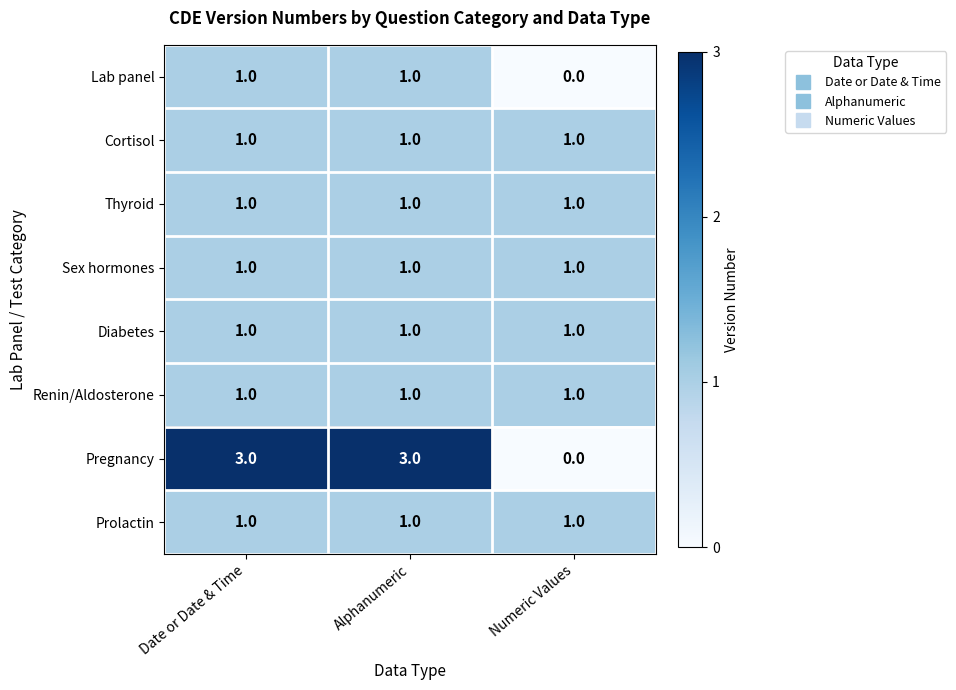

Which series has the largest total across all categories?

Pregnancy